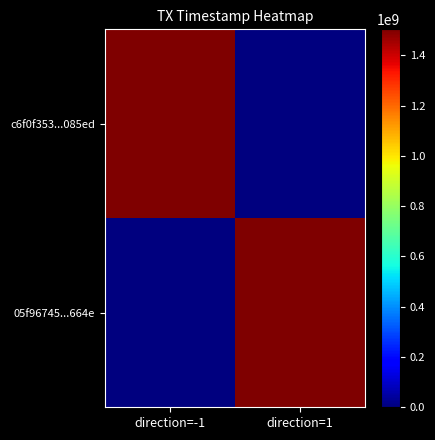

What is the spread (max minus min) of values at direction=-1?

1503841235